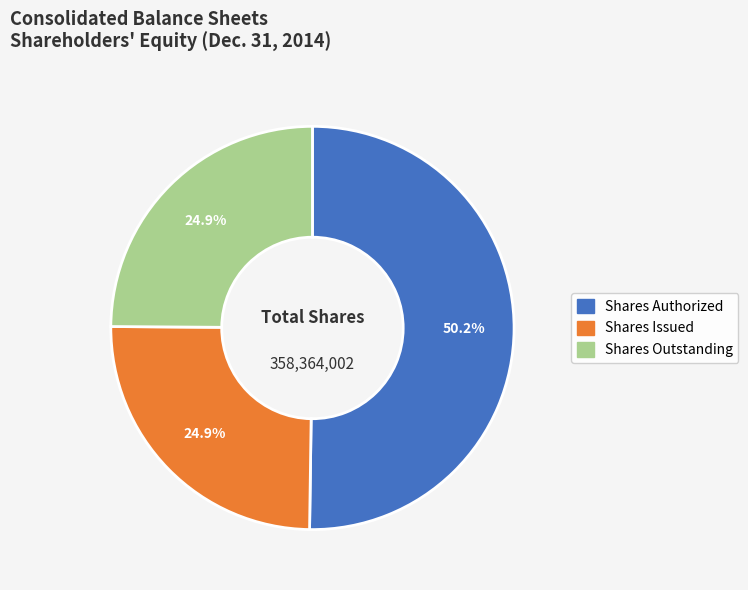

To the nearest percent, what is the difference between the largest and smallest slice percentages?

25%